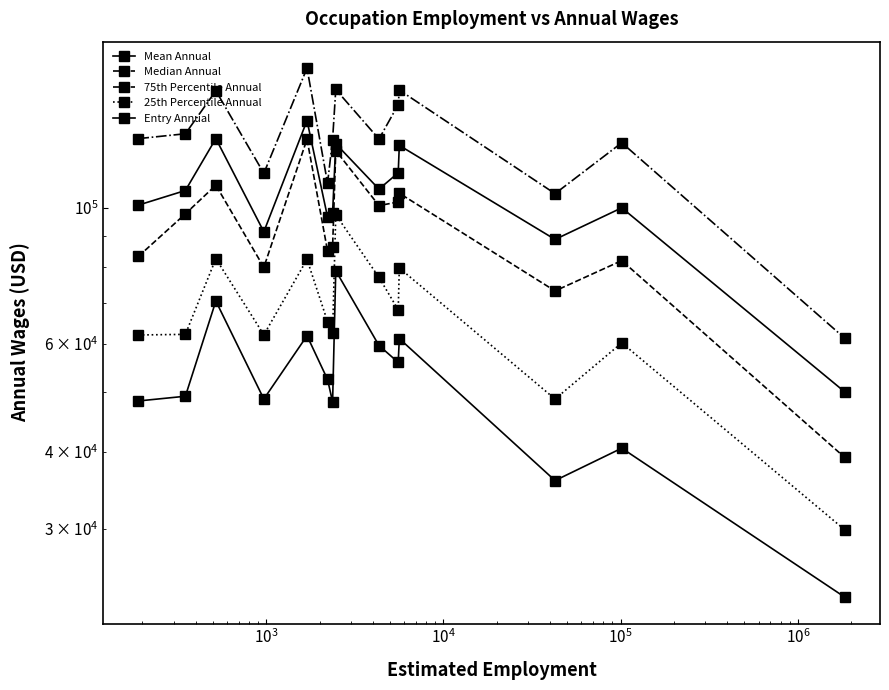

True or false: Entry Annual has more than 2 interior local peaks.

True